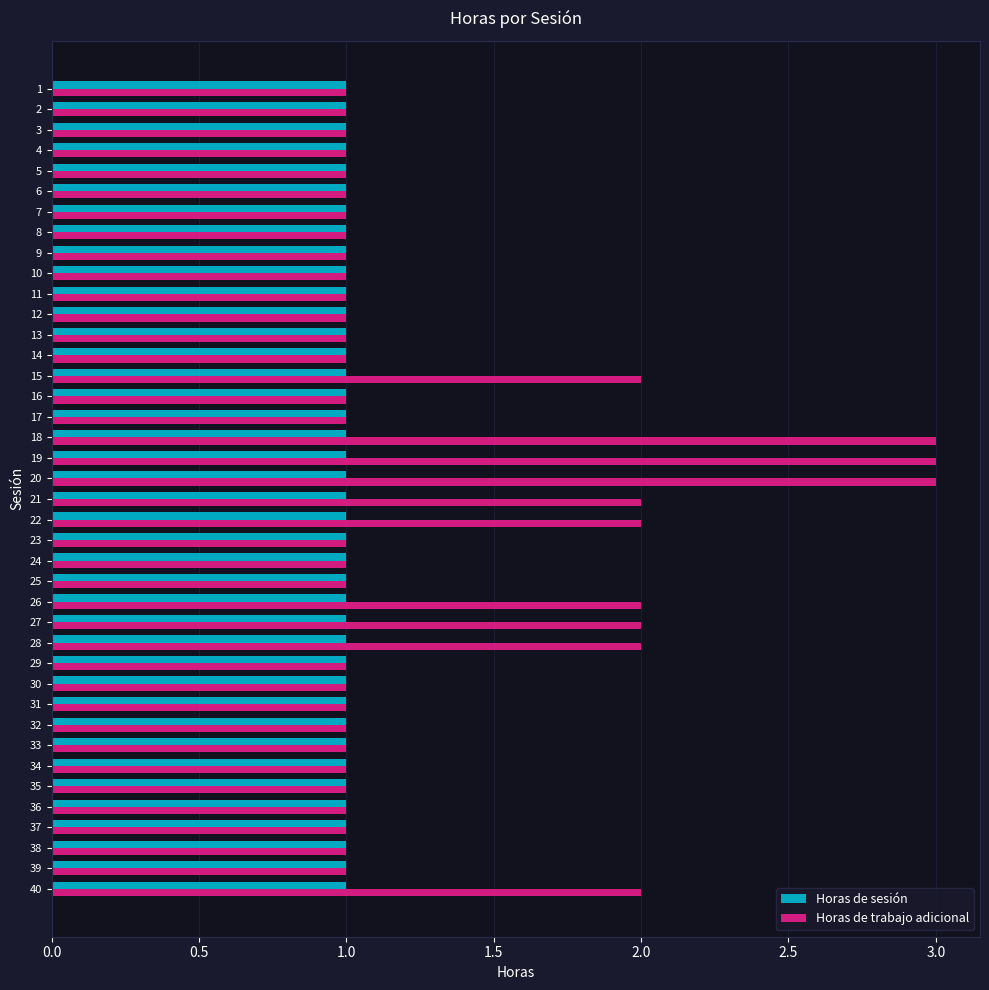

What is the maximum value shown in the chart?

3